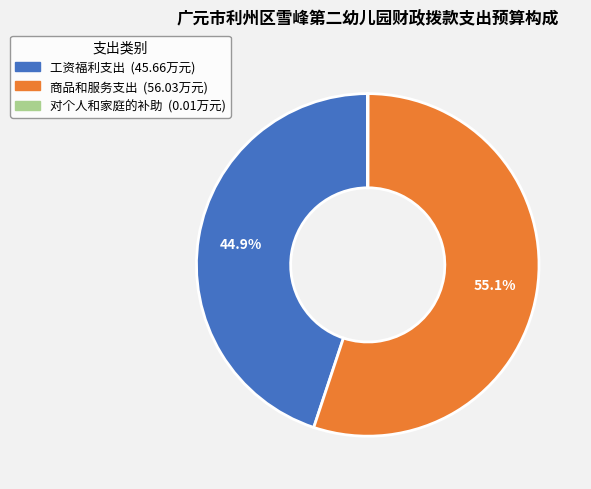

What is the largest slice in the pie chart?

商品和服务支出